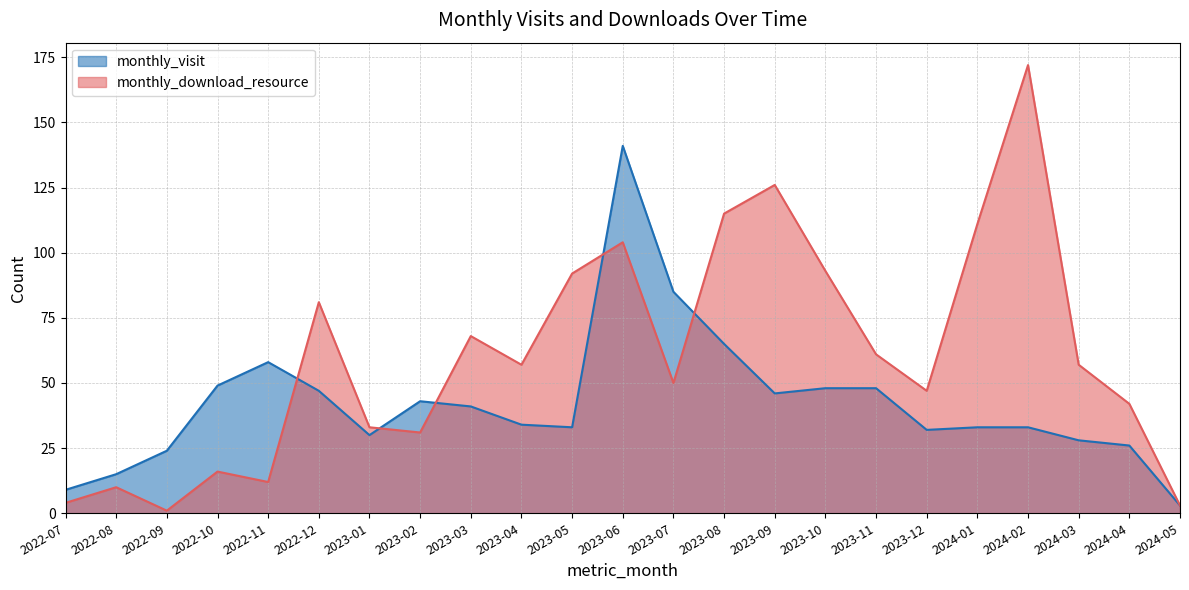

What are all the series names shown in the legend?

monthly_visit, monthly_download_resource